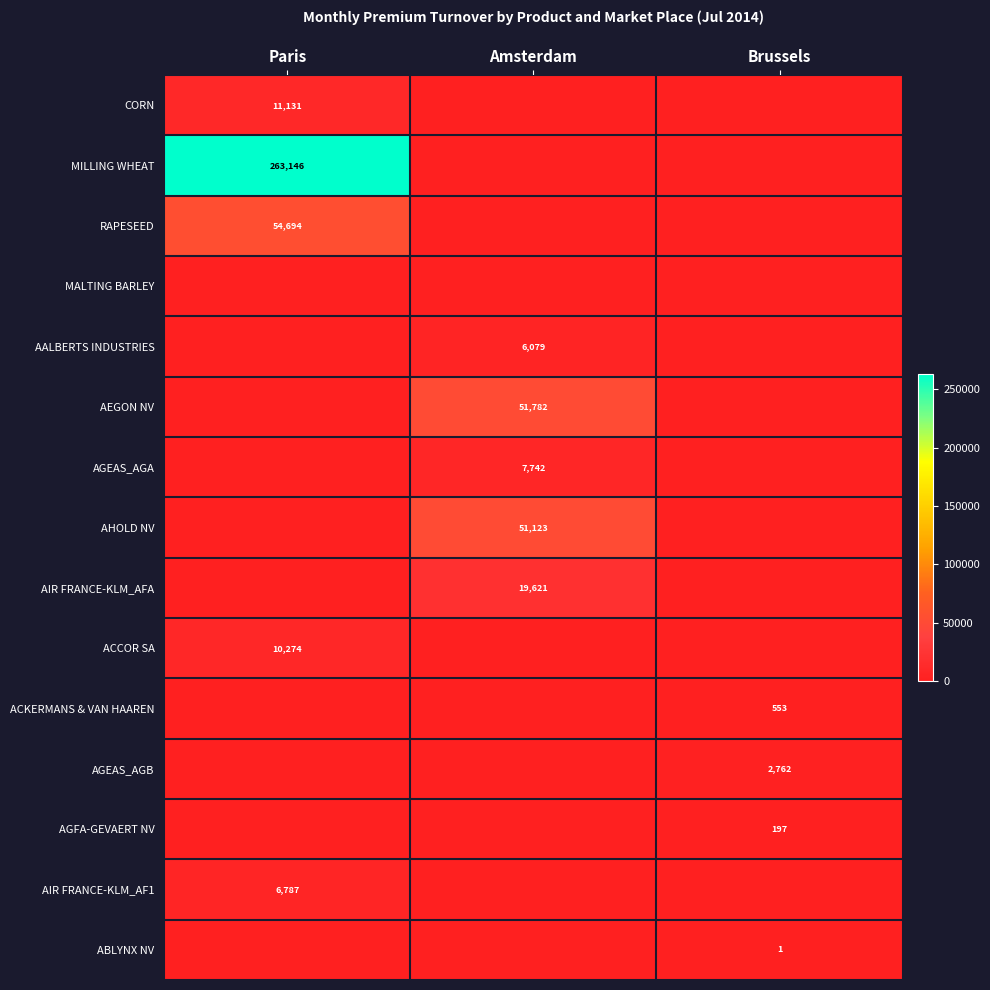

Is it true that MILLING WHEAT equals 263146 at Paris?

True